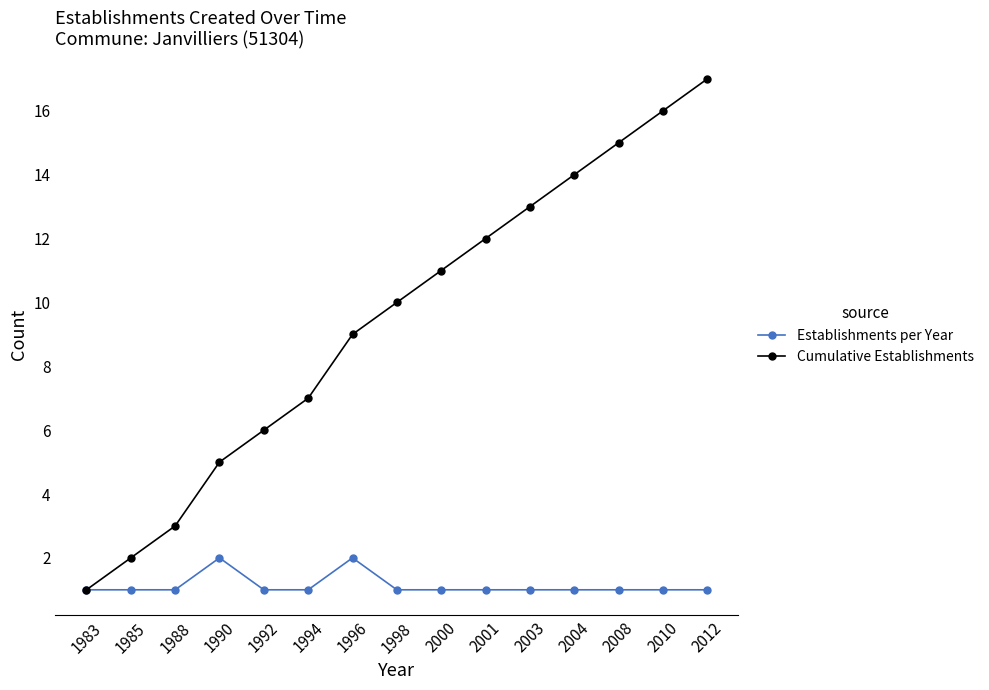

What is the highest value of the Cumulative Establishments series?

17